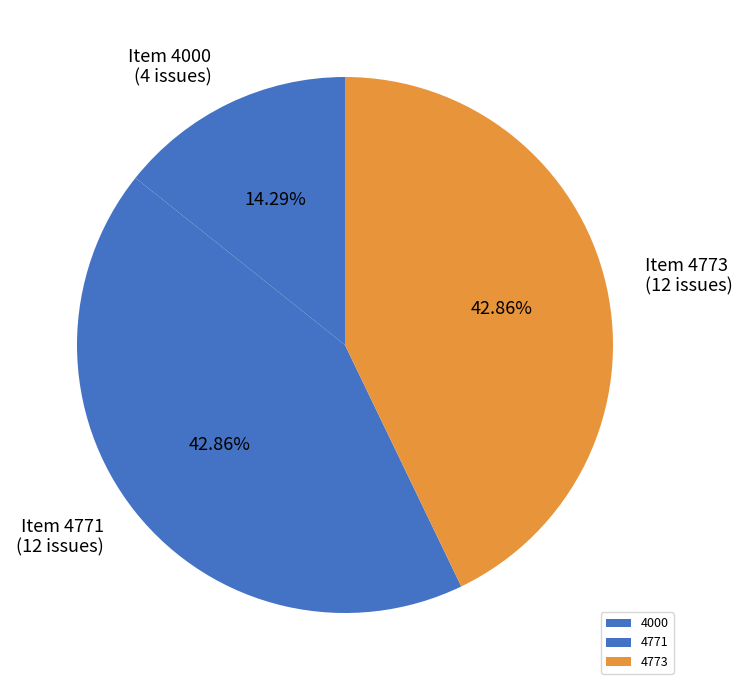

Between 4773 and 4771, which is larger?

4773